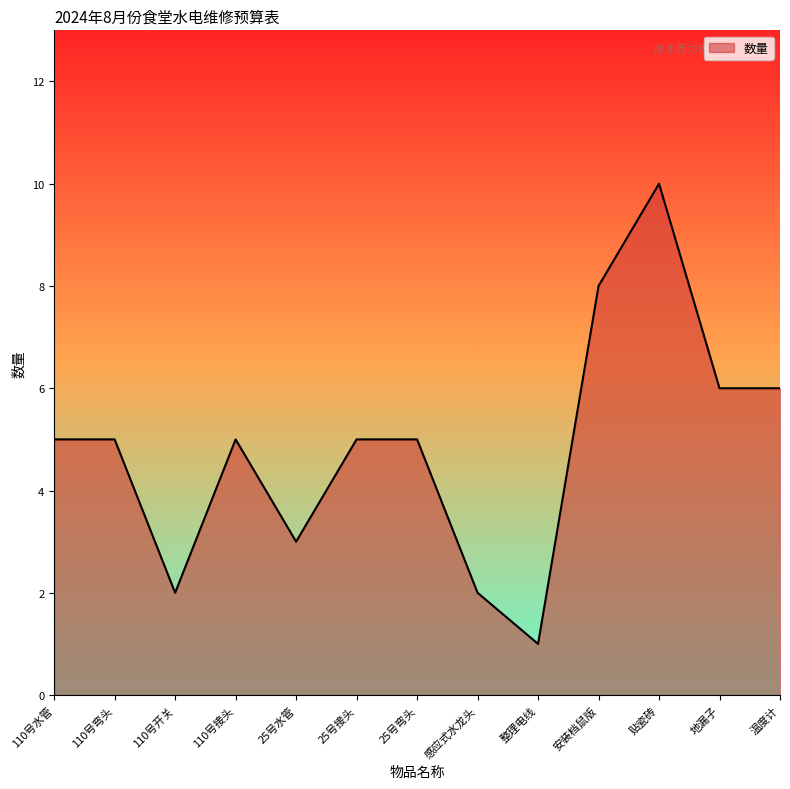

How many lines are shown in the chart?

1